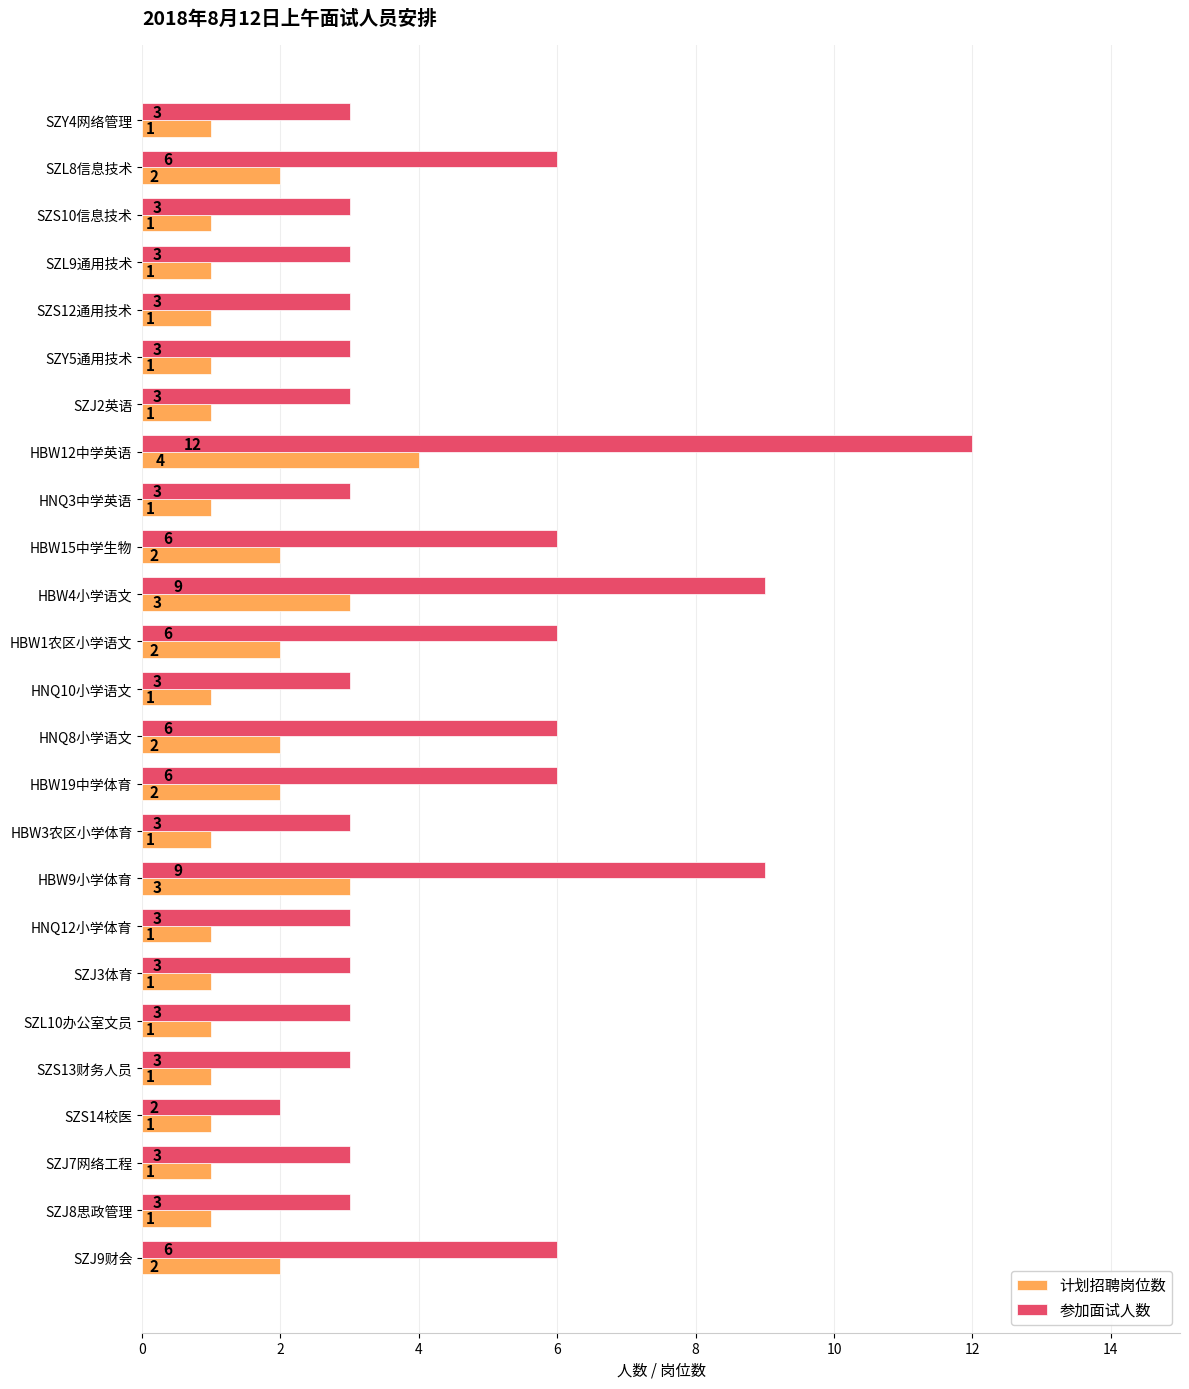

List the series in order of their peak value, lowest first.

计划招聘岗位数, 参加面试人数